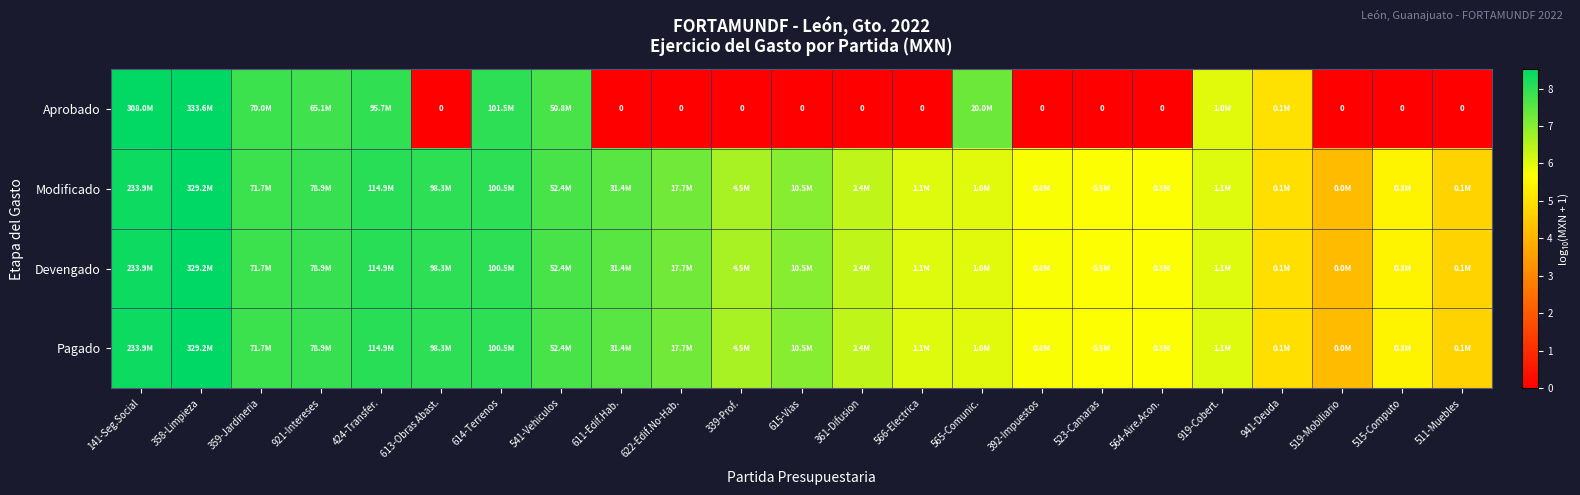

The Aprobado series shows 2.8 at 515-Computo. True or false?

False